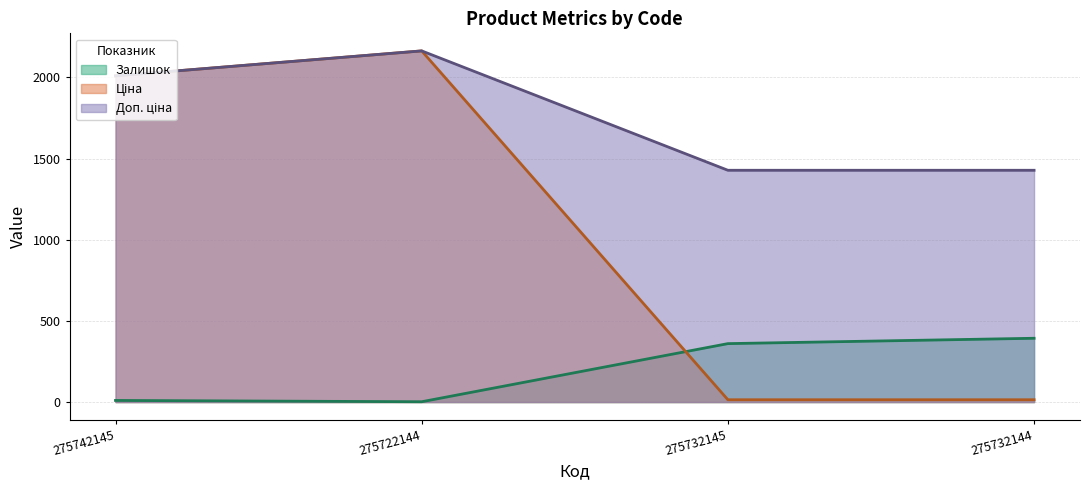

List the series in order of their peak value, lowest first.

Залишок (line), Ціна (line), Доп. ціна (line)